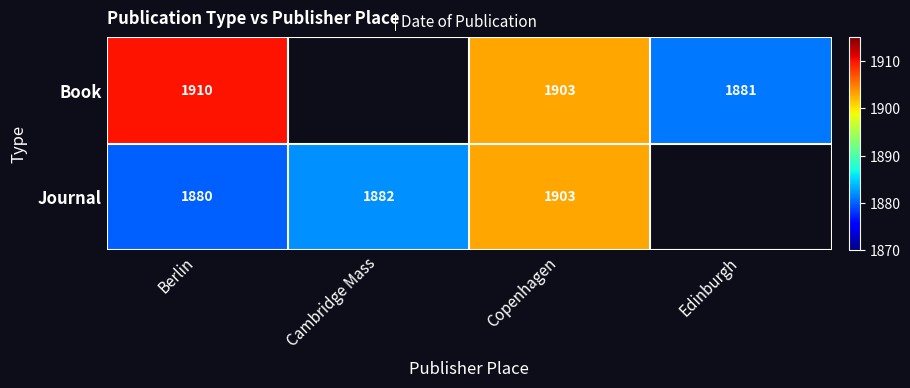

What is the difference between the Book values at Berlin and Edinburgh?

29